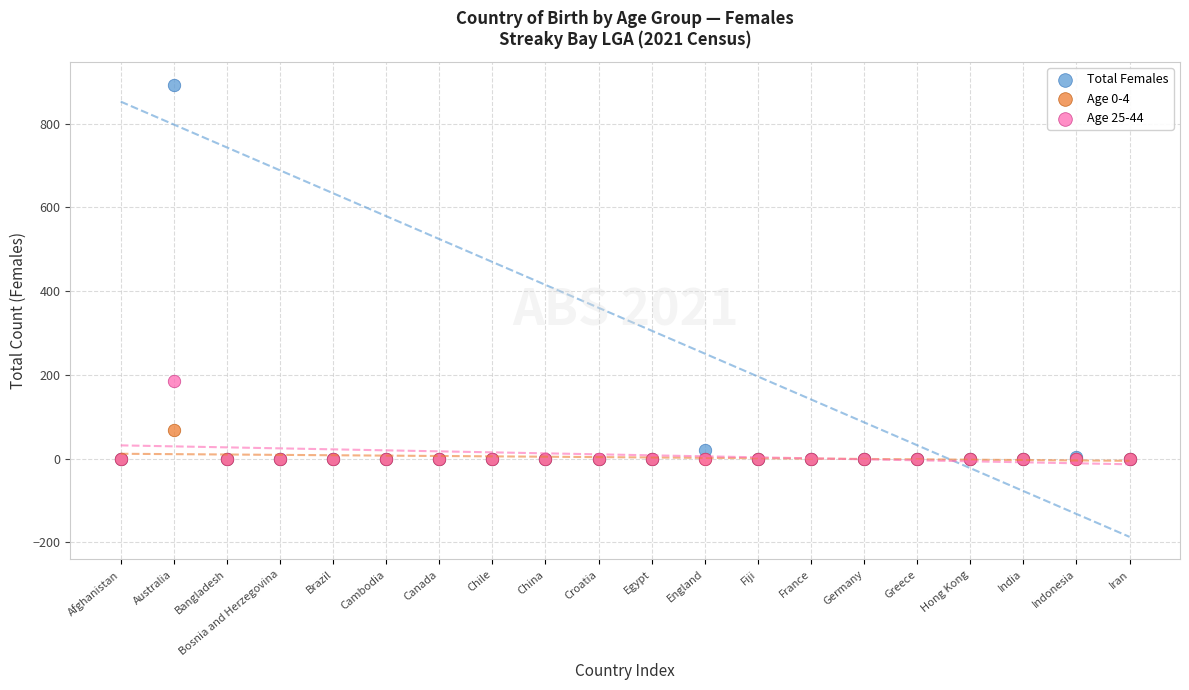

Across all series, what Y value is closest to 446?

186